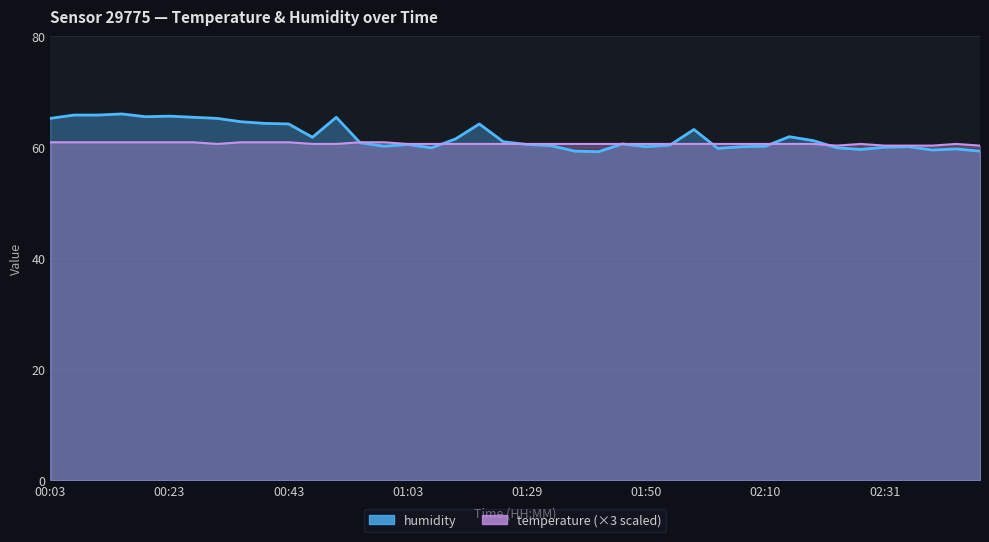

The value of humidity at 01:20 is 17.1. True or false?

False